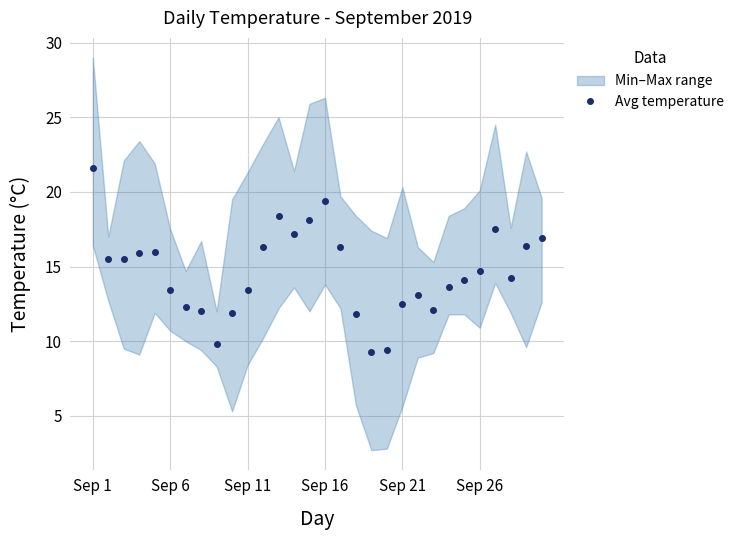

The value at 14 is 7.9. True or false?

False